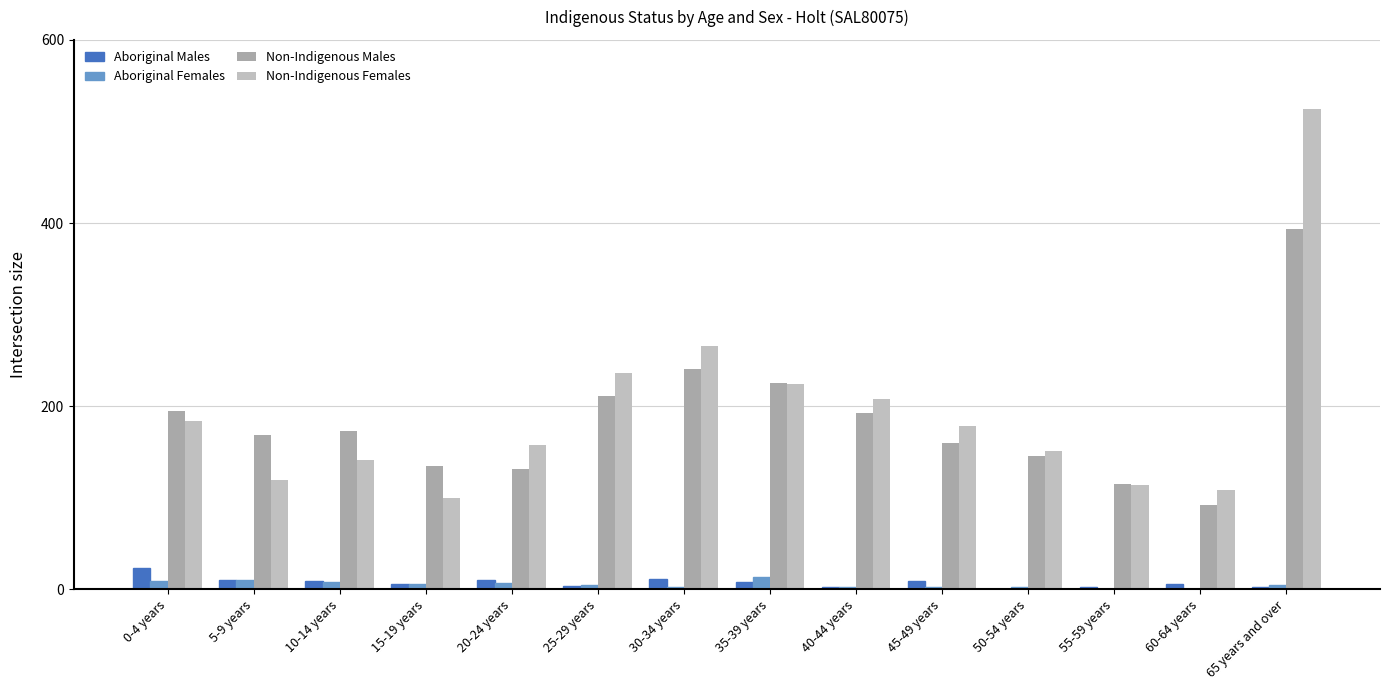

What is the approximate value of Non-Indigenous Females at 5-9 years, to the nearest 10?

120